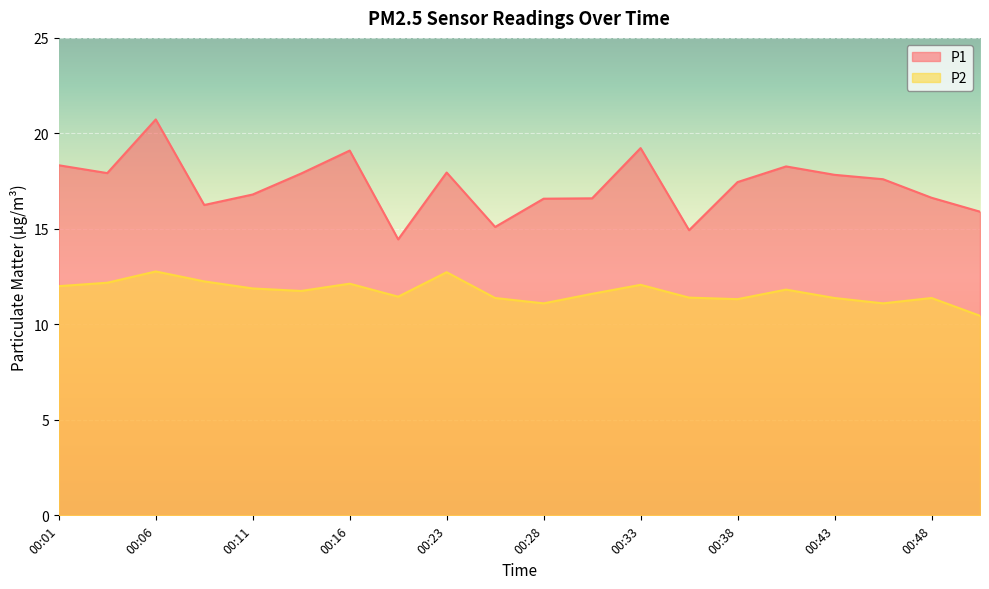

True or false: P1 and P2 intersect in this chart.

False